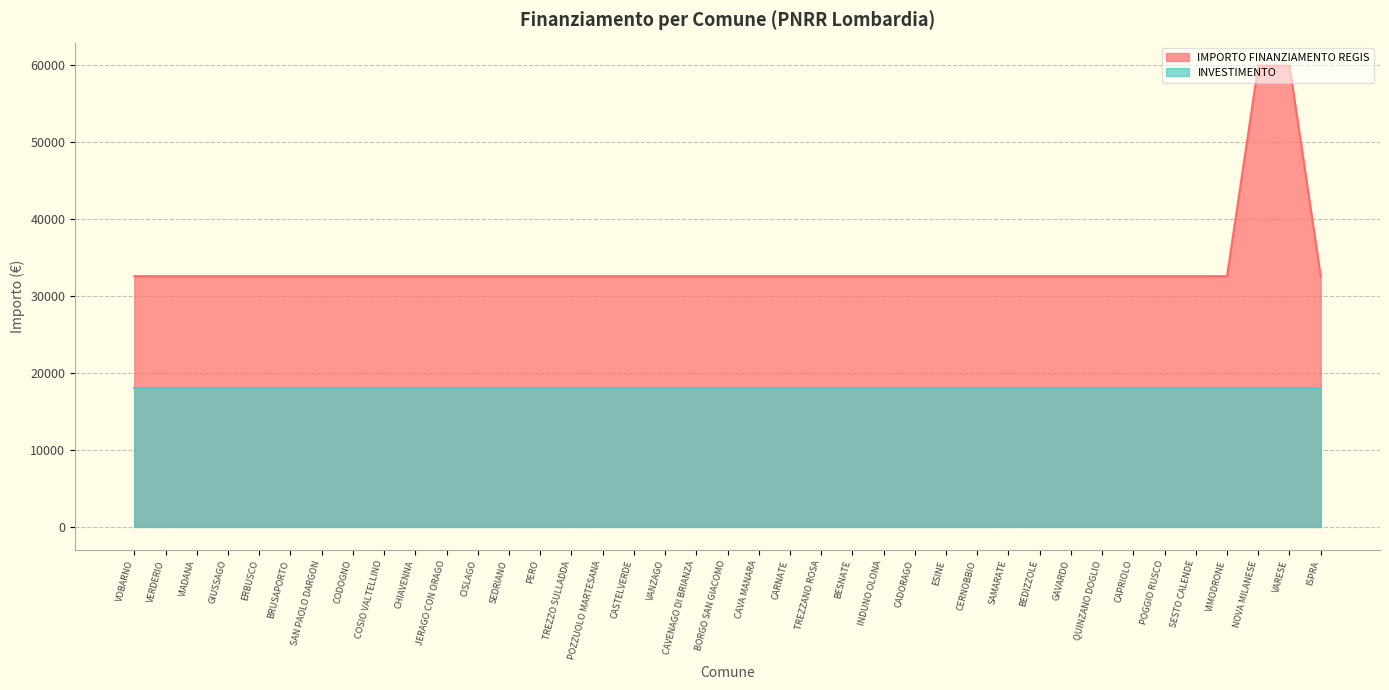

List the labels in order of value, smallest first.

VOBARNO, VERDERIO, VIADANA, GIUSSAGO, ERBUSCO, BRUSAPORTO, SAN PAOLO DARGON, CODOGNO, COSIO VALTELLINO, CHIAVENNA, JERAGO CON ORAGO, CISLAGO, SEDRIANO, PERO, TREZZO SULLADDA, POZZUOLO MARTESANA, CASTELVERDE, VANZAGO, CAVENAGO DI BRIANZA, BORGO SAN GIACOMO, CAVA MANARA, CARNATE, TREZZANO ROSA, BESNATE, INDUNO OLONA, CADORAGO, ESINE, CERNOBBIO, SAMARATE, BEDIZZOLE, GAVARDO, QUINZANO DOGLIO, CAPRIOLO, POGGIO RUSCO, SESTO CALENDE, VIMODRONE, ISPRA, NOVA MILANESE, VARESE